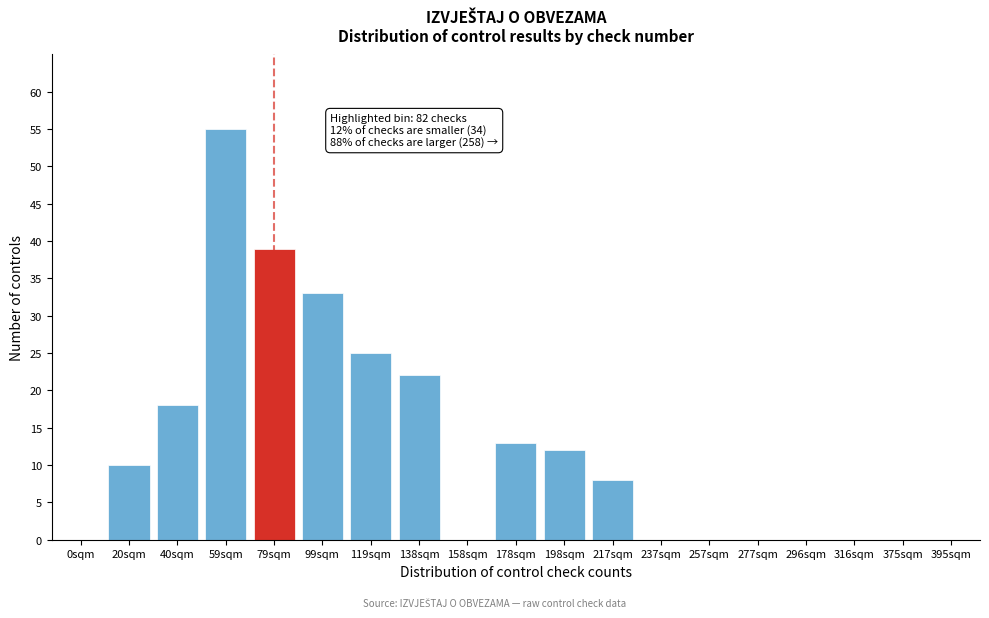

Reading left to right, what are all the values shown in this chart?

0sqm=0	20sqm=10	40sqm=18	59sqm=55	79sqm=39	99sqm=33	119sqm=25	138sqm=22	158sqm=0	178sqm=13	198sqm=12	217sqm=8	237sqm=0	257sqm=0	277sqm=0	296sqm=0	316sqm=0	375sqm=0	395sqm=0